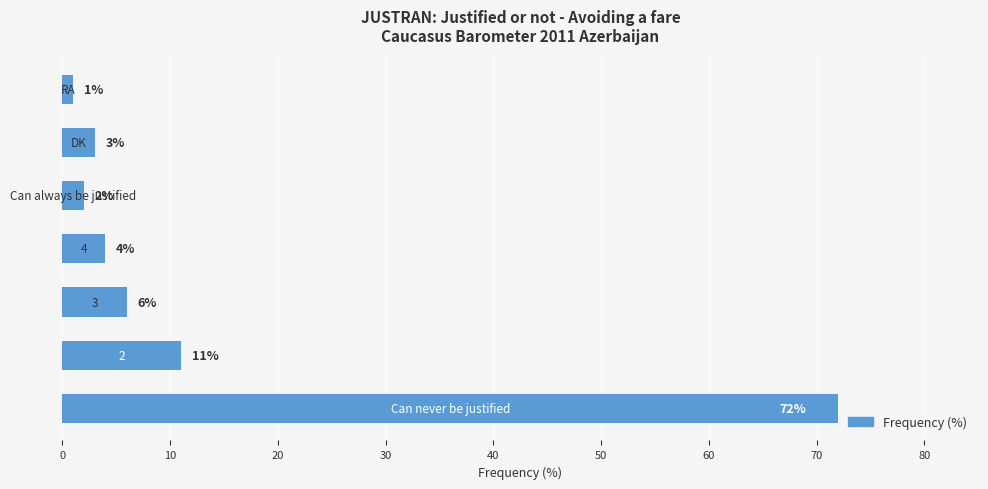

What is the average value?

14